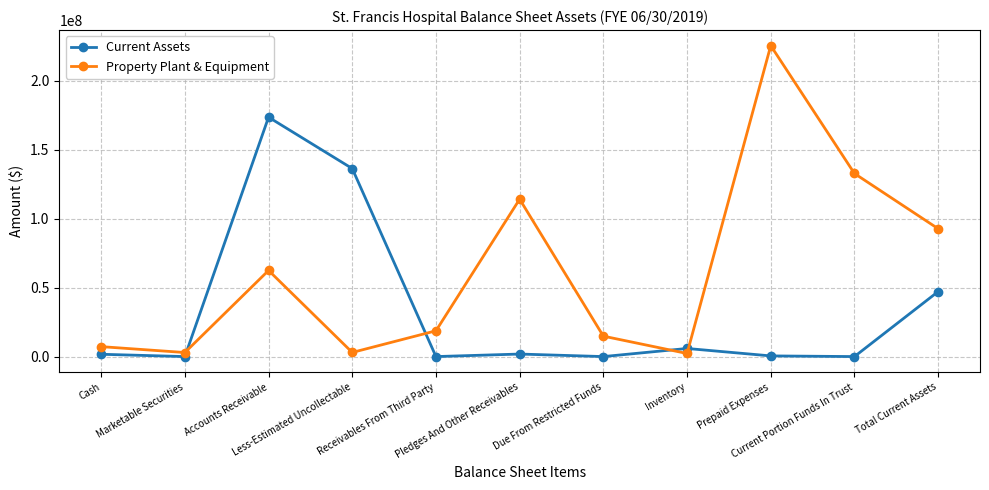

At which category is the sum across all series the highest?

Accounts Receivable